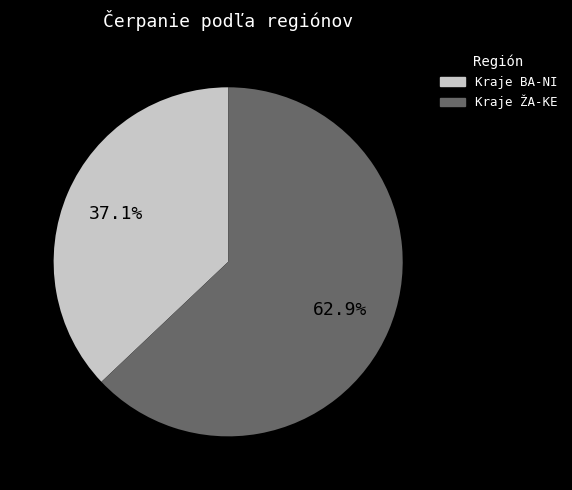

Does any single category account for the majority?

Yes